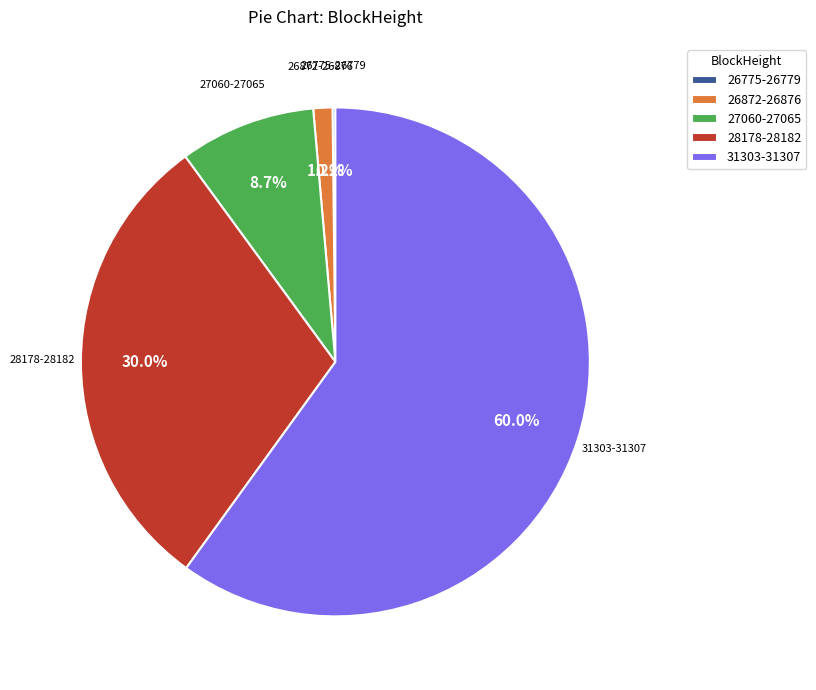

Combined, do 26872-26876 and 27060-27065 account for over 50%?

No